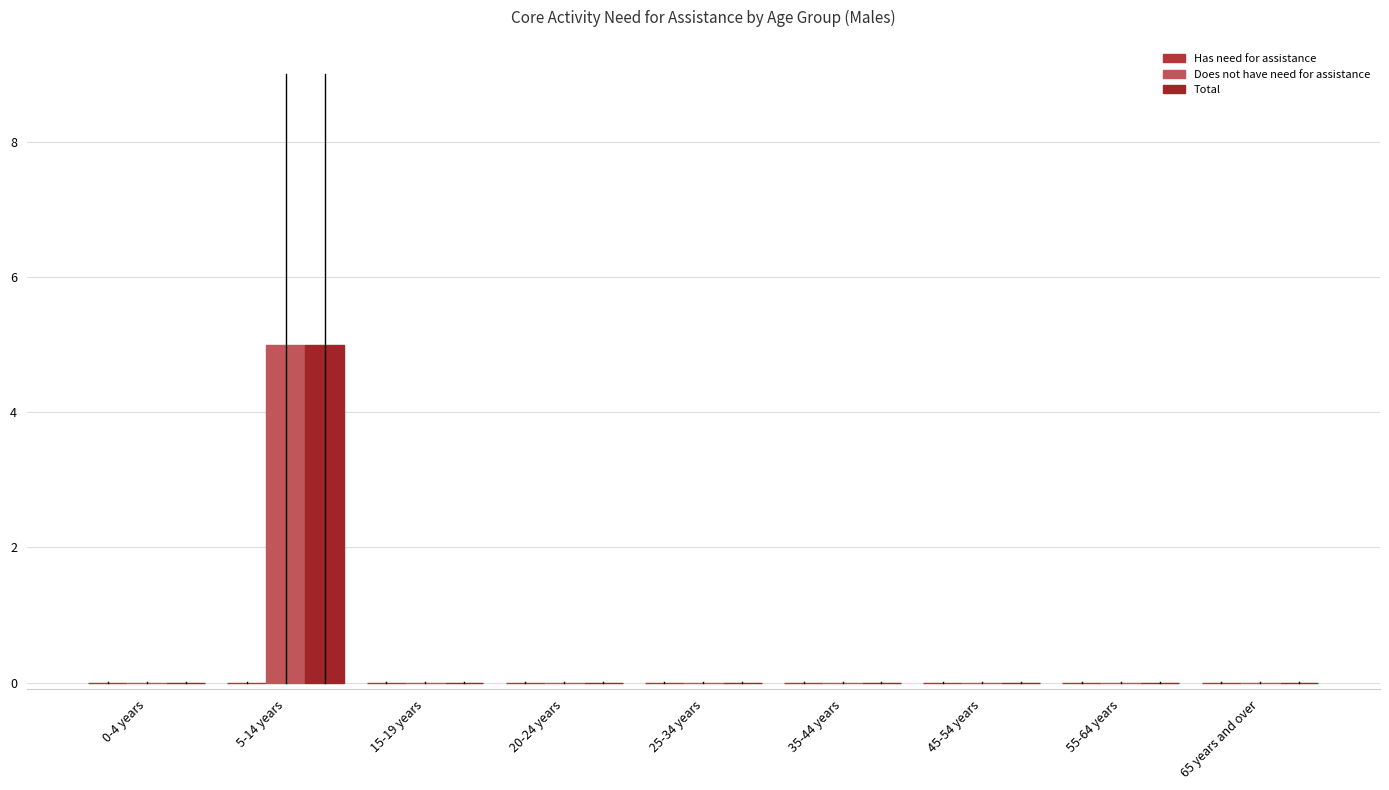

What is the total value across all series at 5-14 years?

10